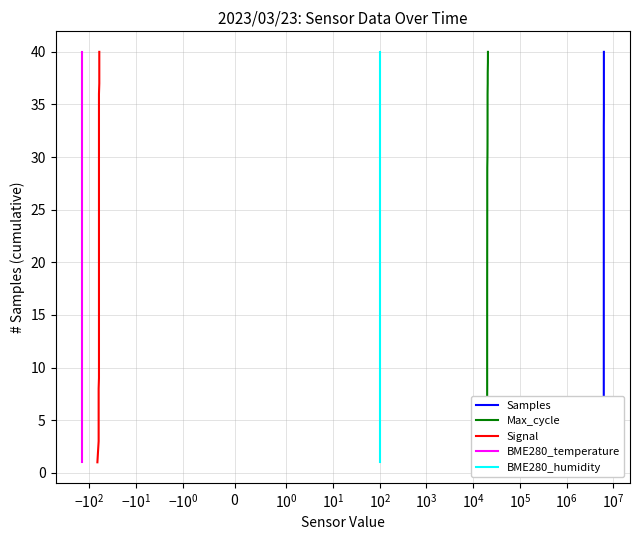

True or false: Max_cycle and Signal intersect in this chart.

False